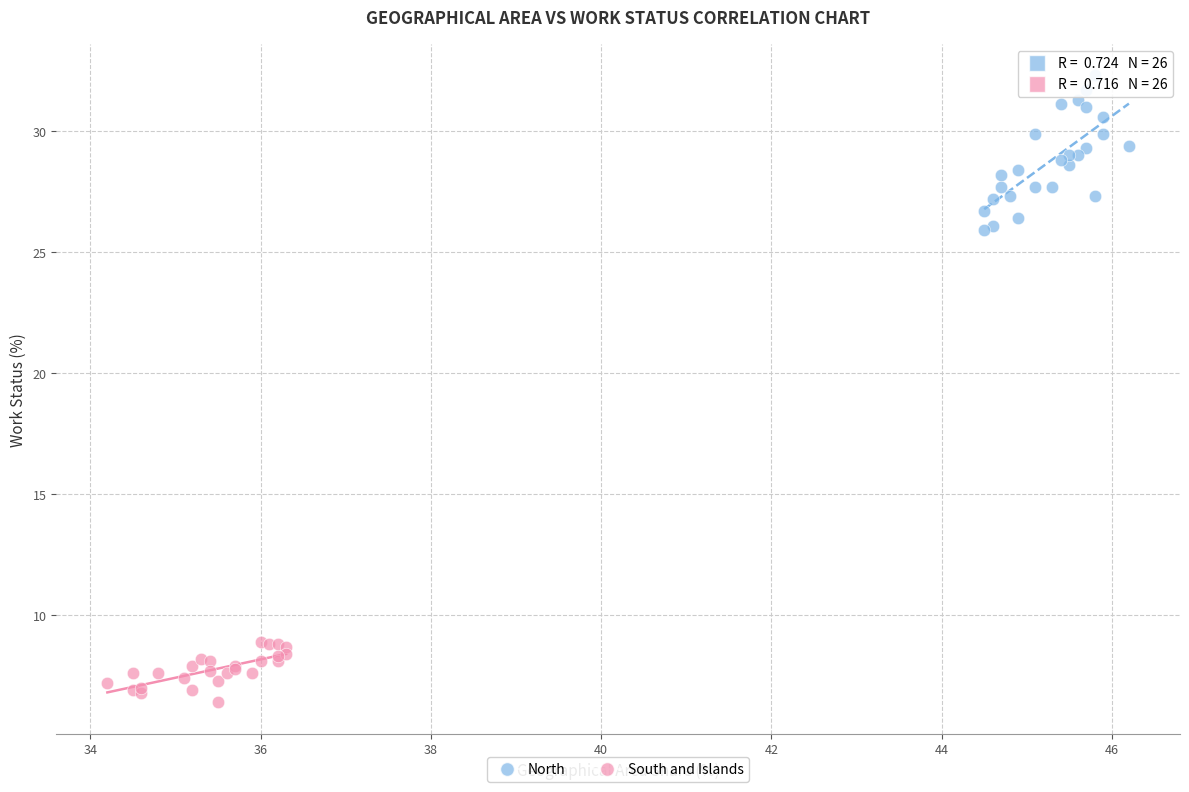

Which series reaches the maximum Y coordinate?

North